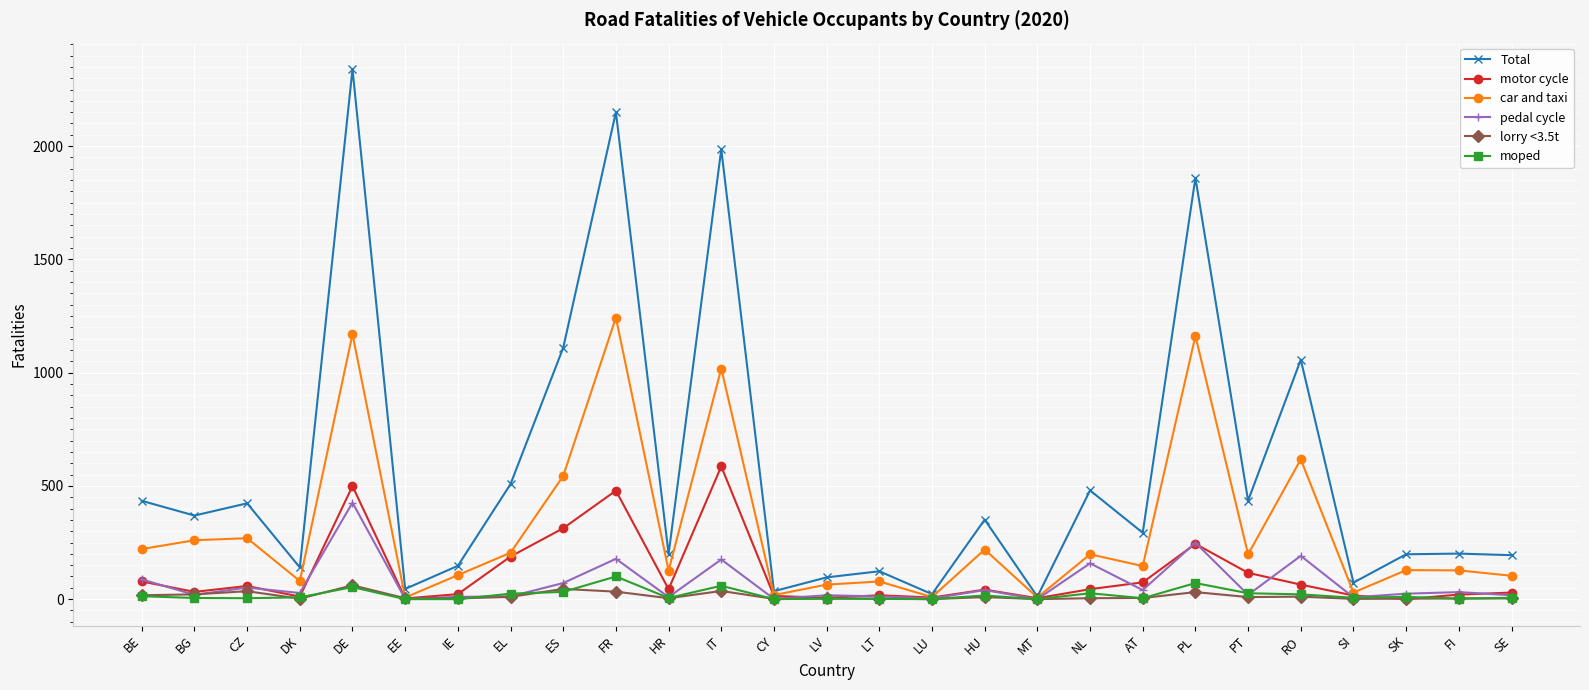

What is the label of the 22nd point from the left?

PT